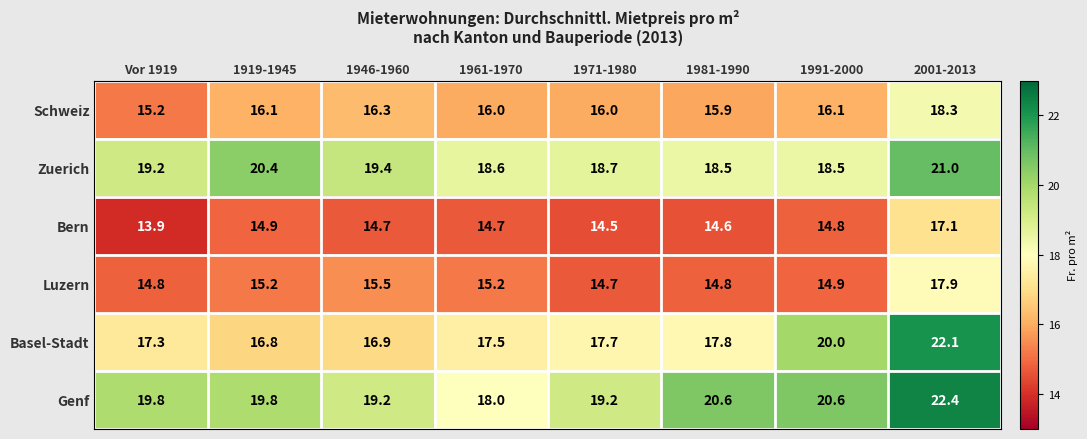

What is the spread (max minus min) of values at 1991-2000?

5.8